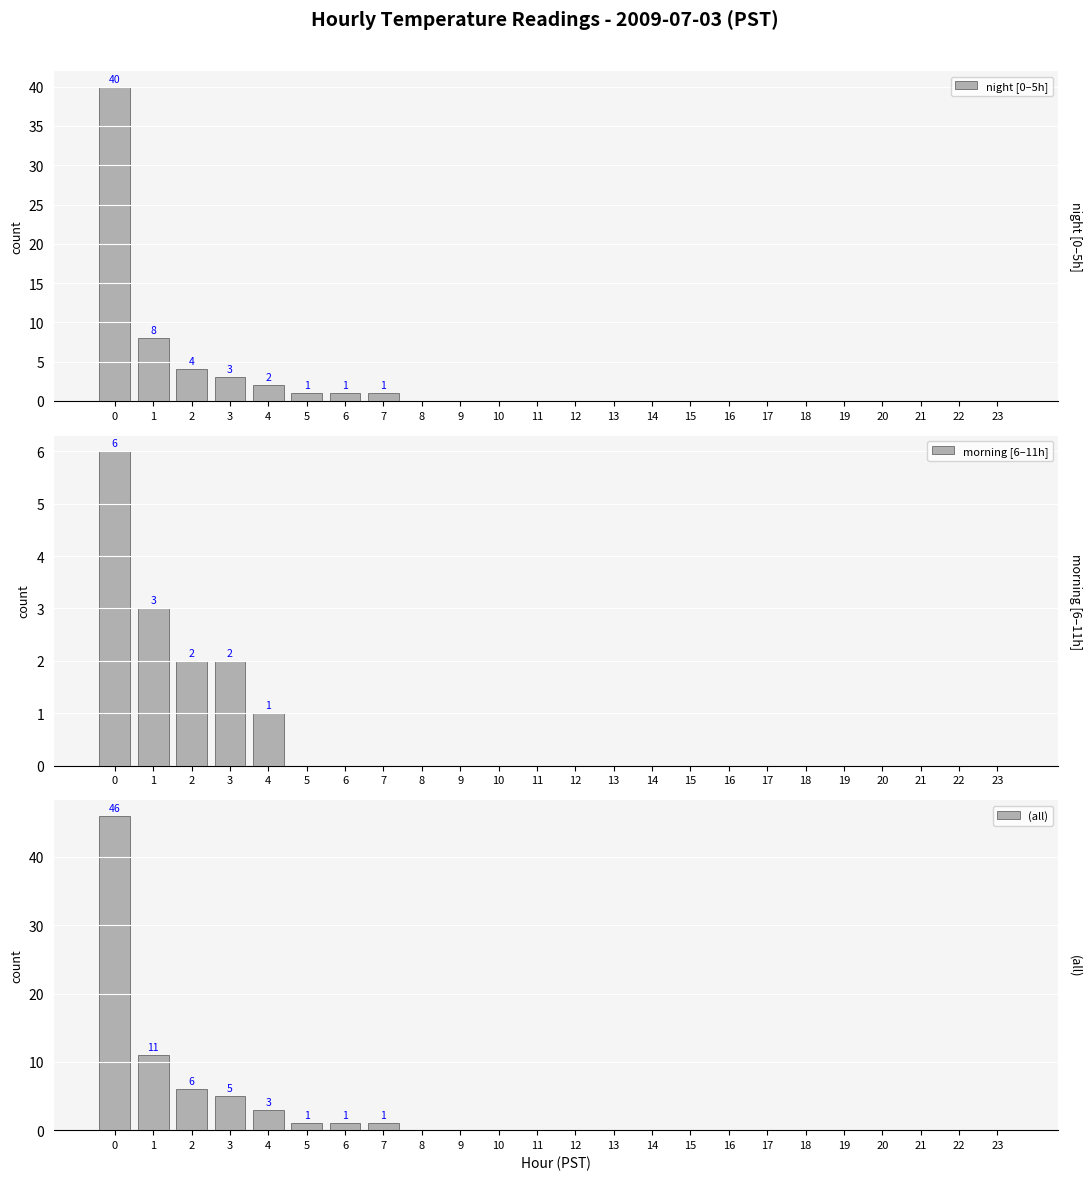

Which series has the largest total across all categories?

(all)